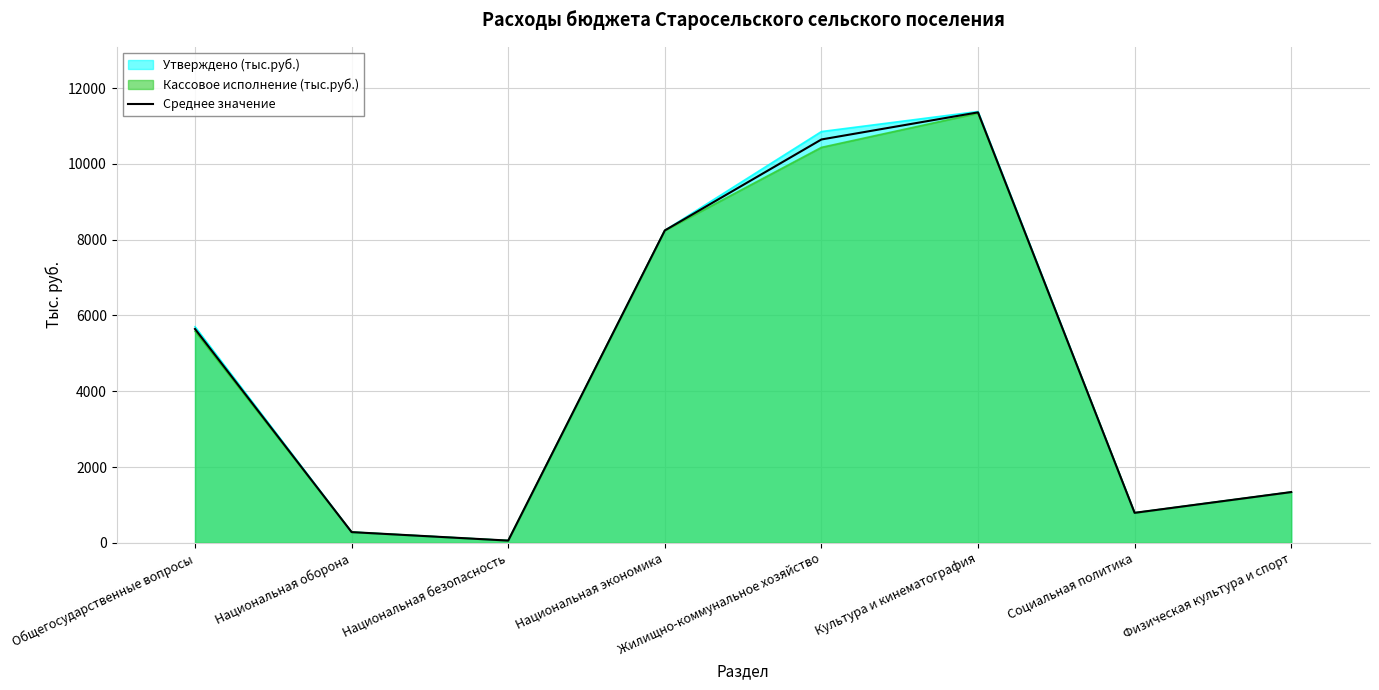

Where is the data nearest to the value 5708?

Общегосударственные вопросы